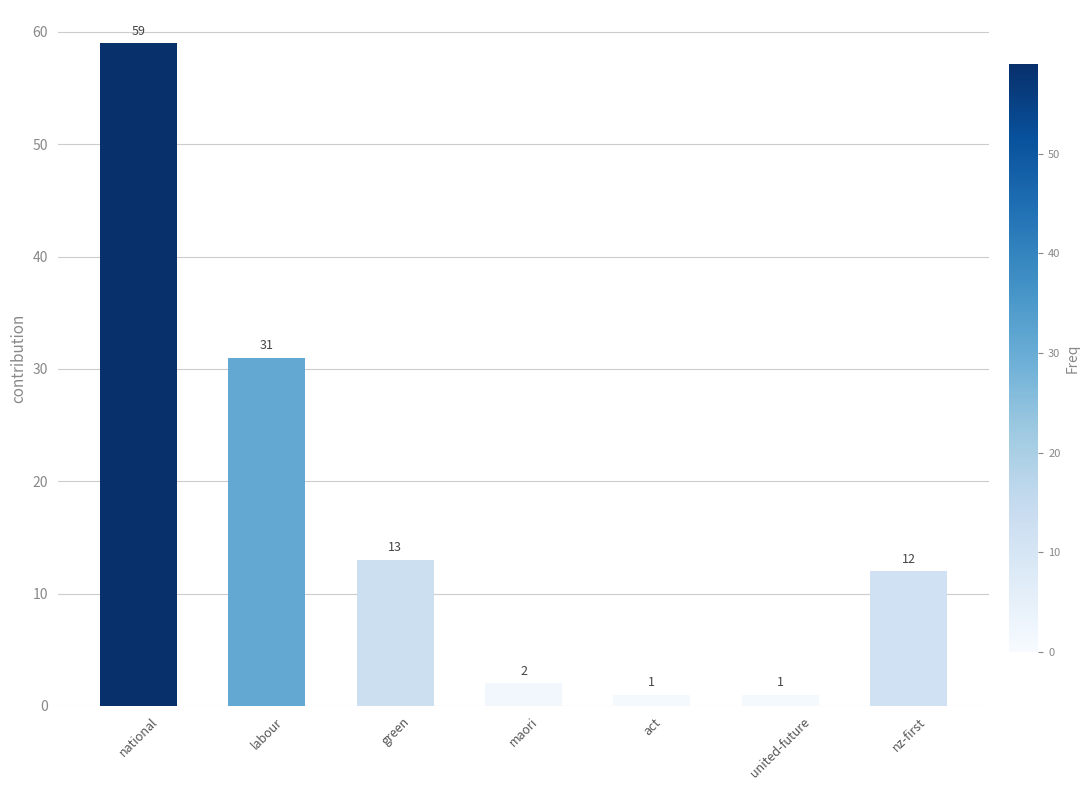

What is the difference between the second highest and minimum values?

30